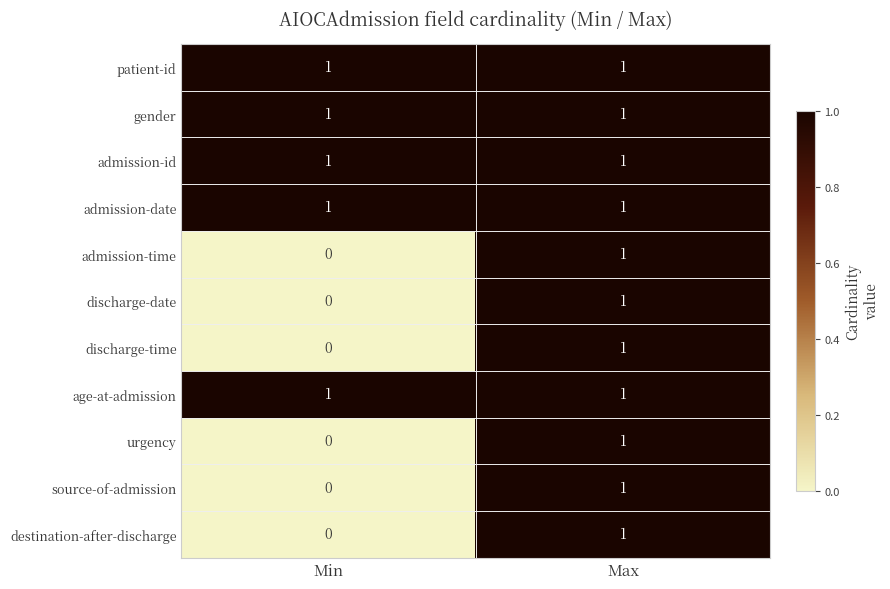

The value of admission-time at Max is 1. True or false?

True